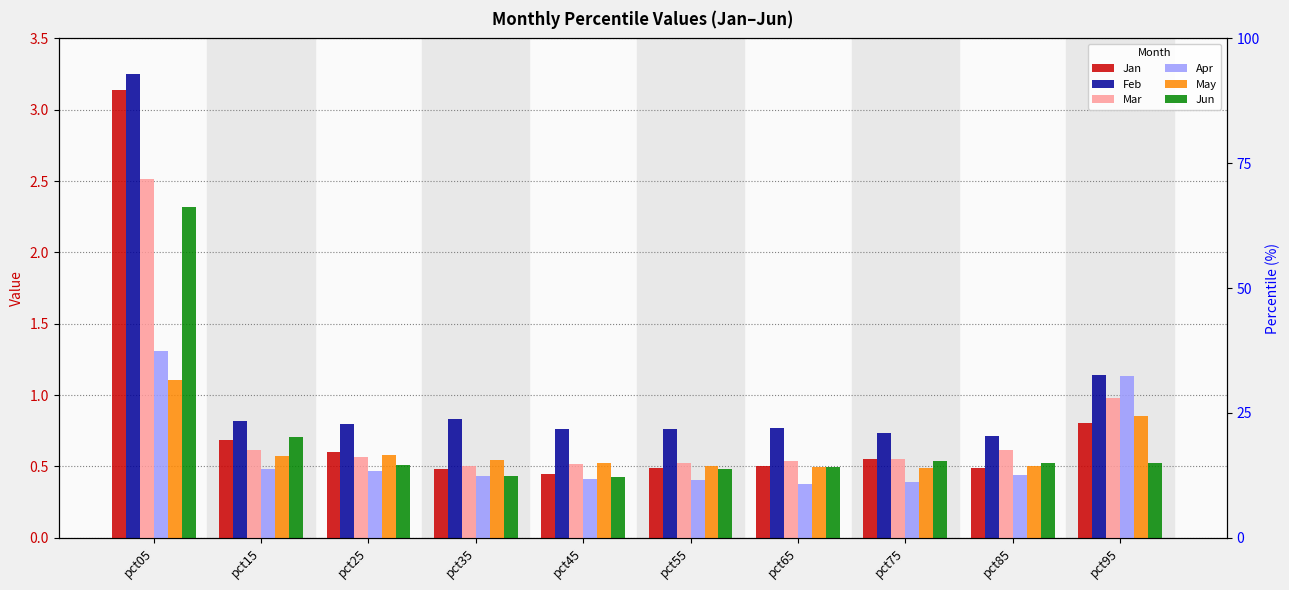

Is it true that Apr equals 1.3 at pct05?

True